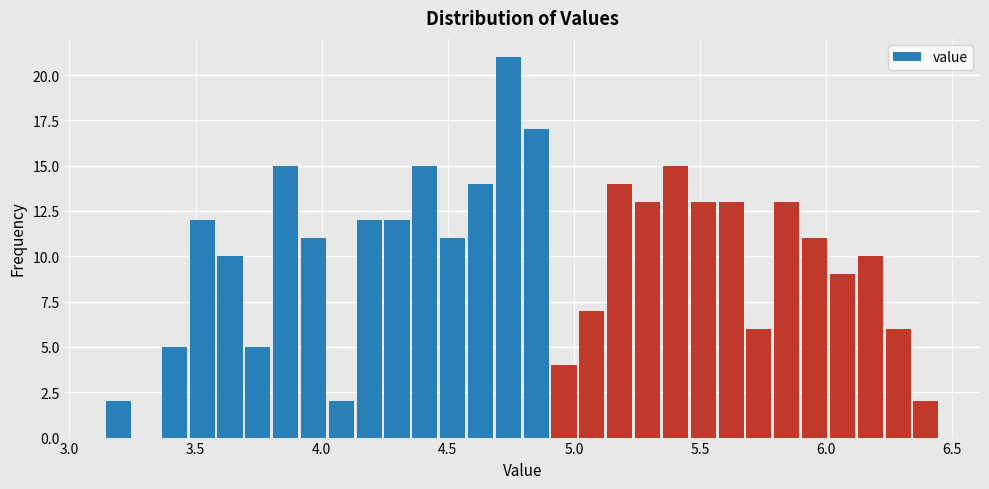

Read against the x-axis, roughly where is the centre of the tallest bar?

4.75